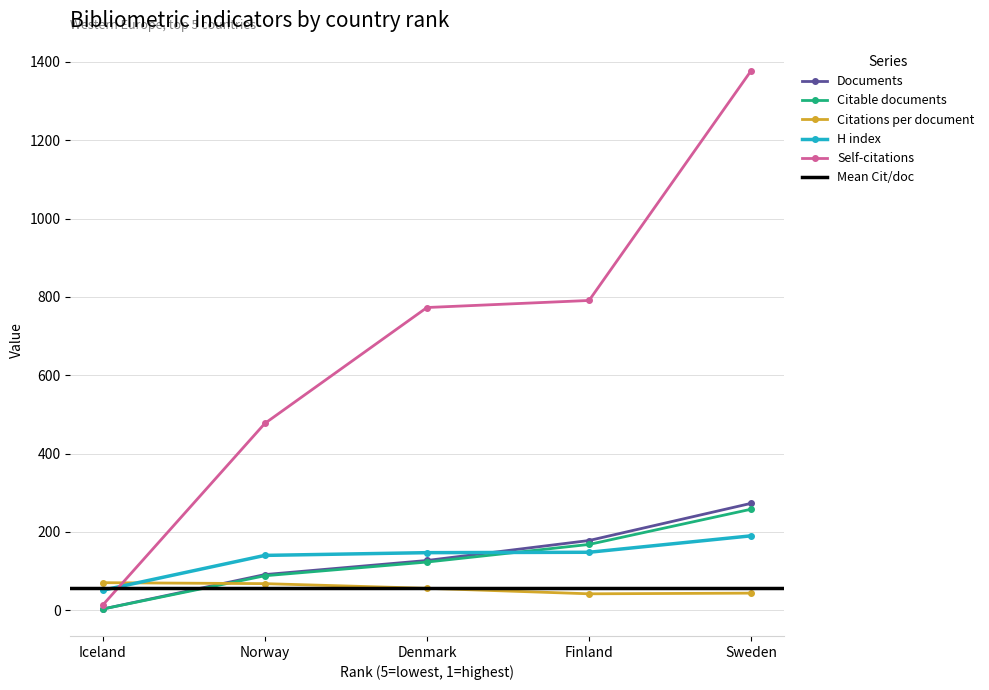

The Self-citations series shows 472.7 at Denmark. True or false?

False